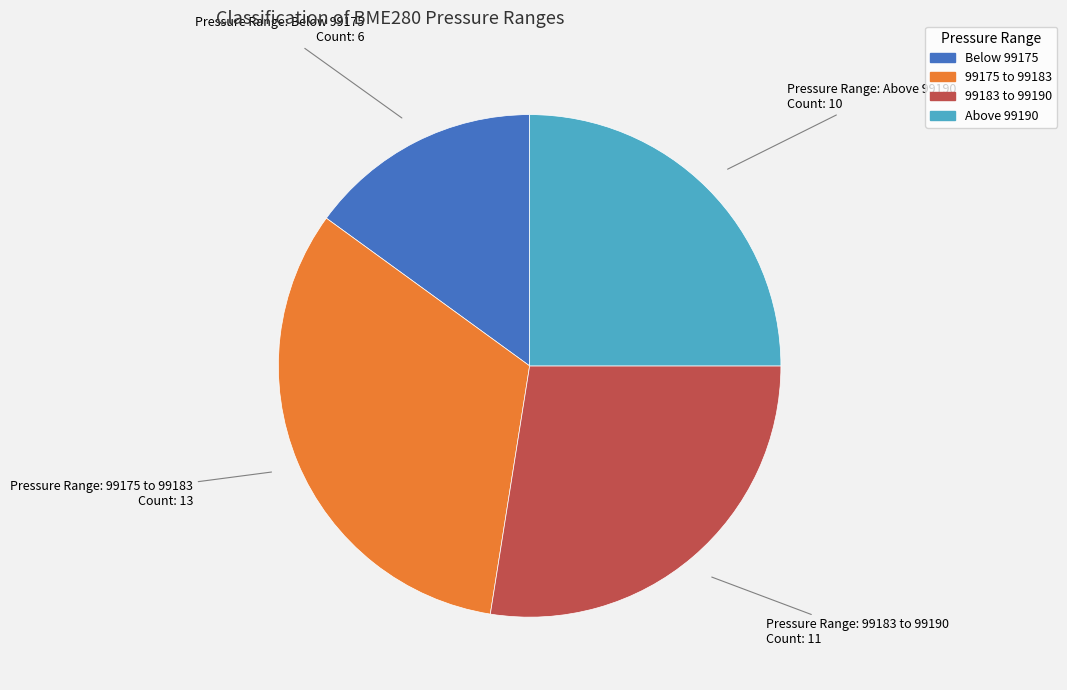

Does any single category account for the majority?

No